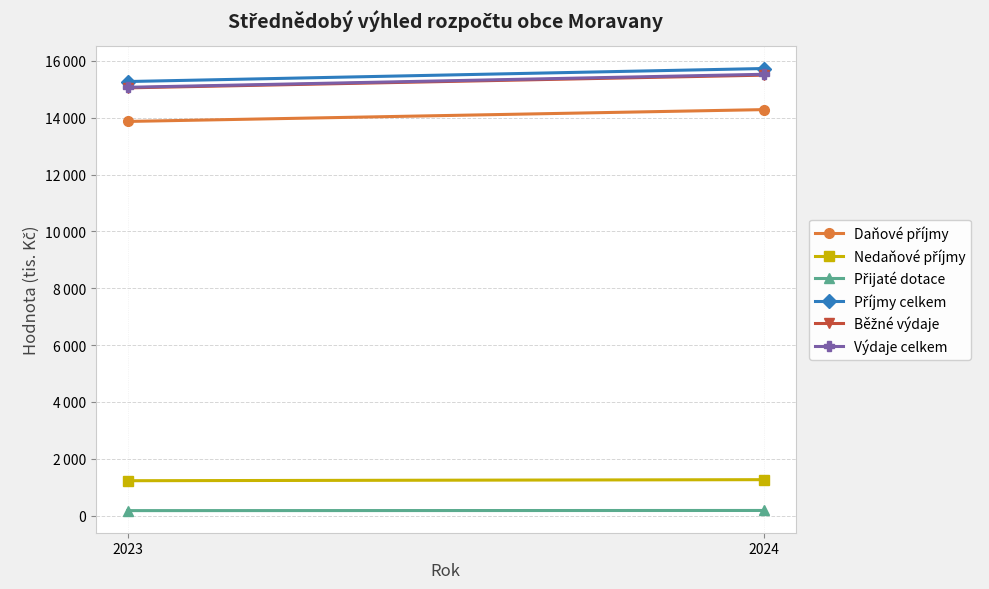

What is the average value of the Výdaje celkem series?

15299